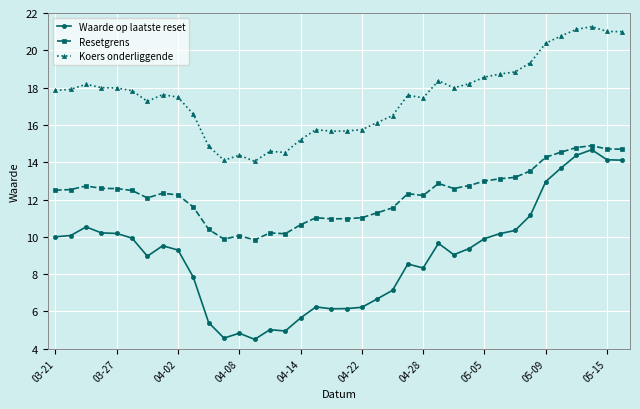

What is the minimum value for Resetgrens?

9.8